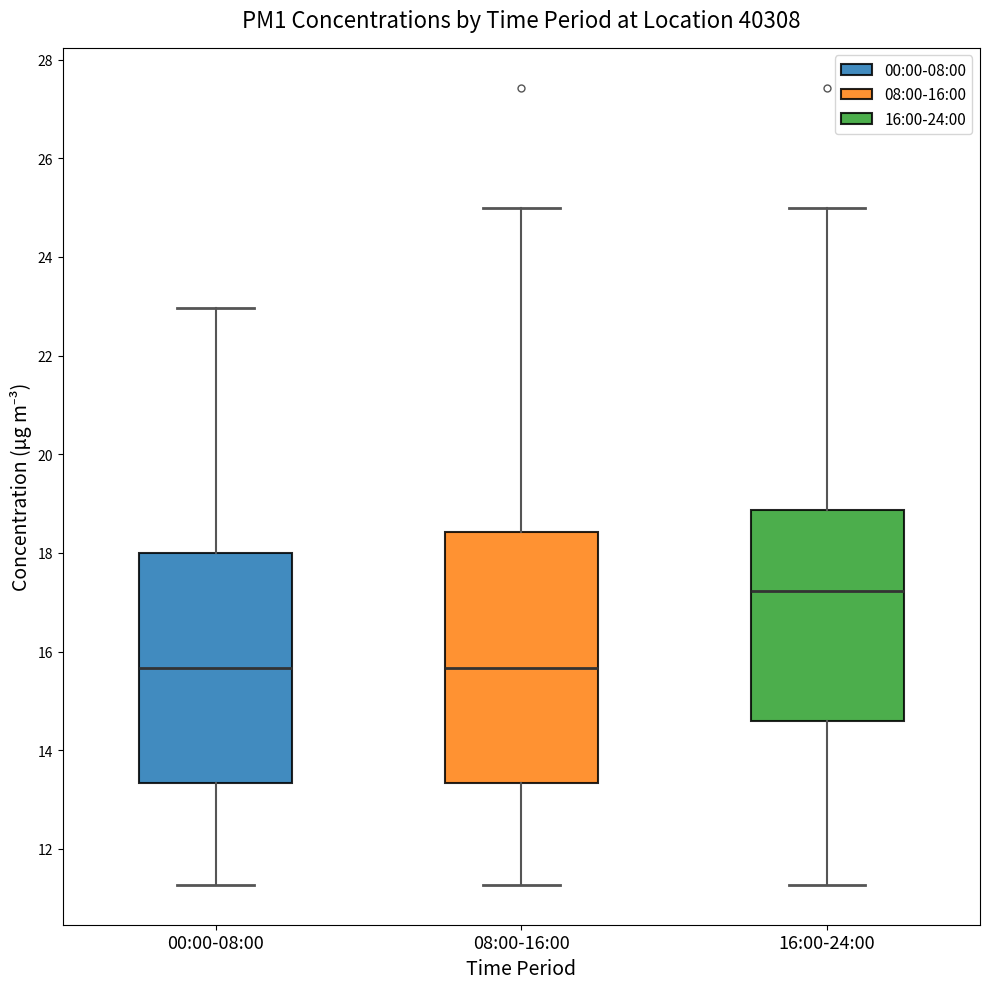

Which box has the highest median line?

16:00-24:00